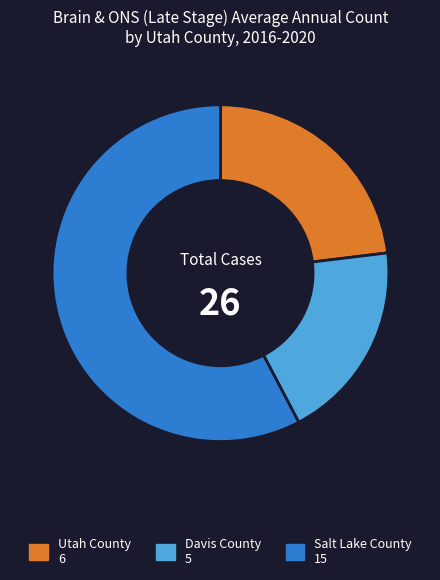

Rank the categories by value from lowest to highest.

Davis County, Utah County, Salt Lake County